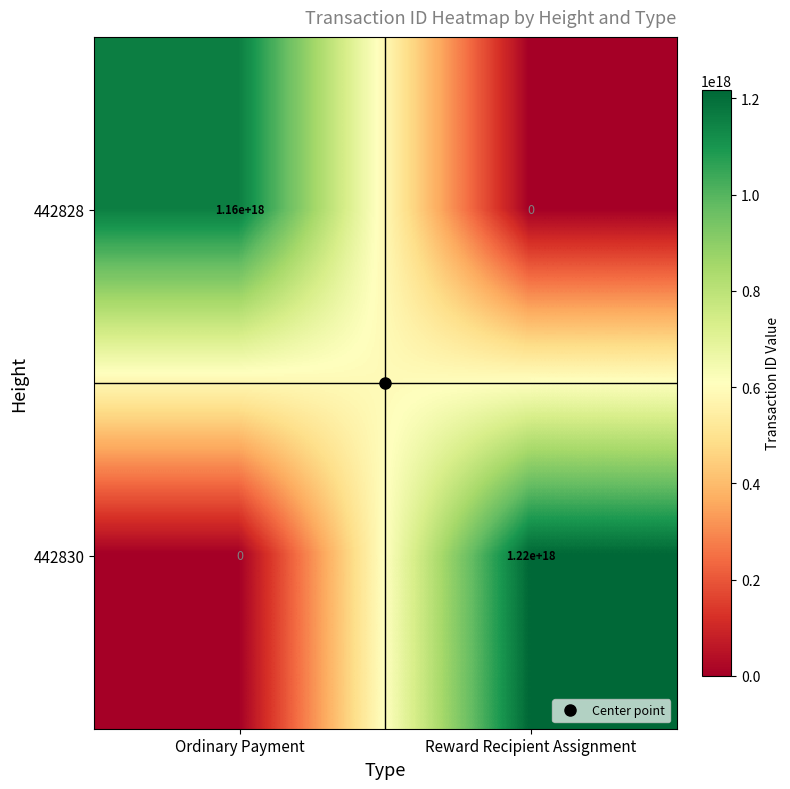

Which series has the largest total across all categories?

442830